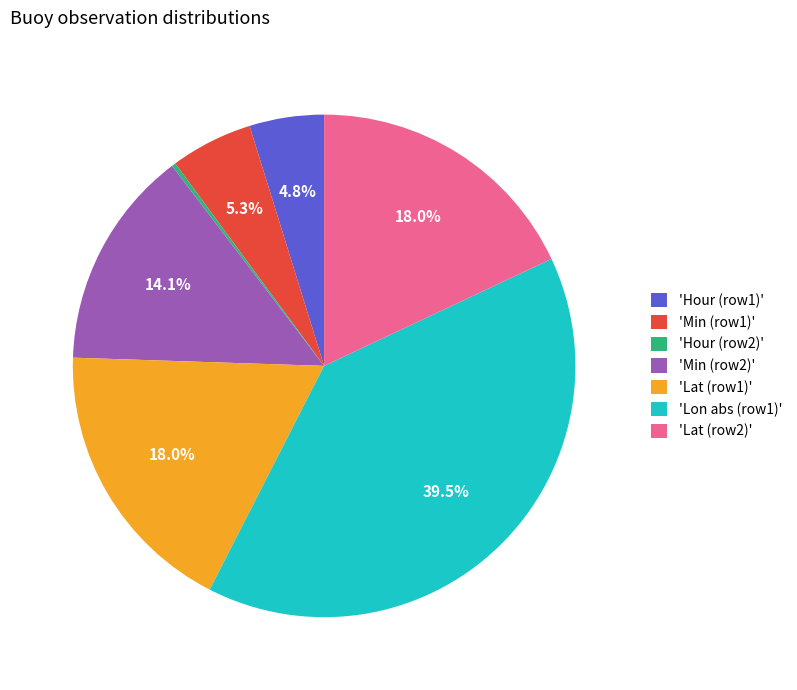

Is there any slice that represents more than half of the pie?

No